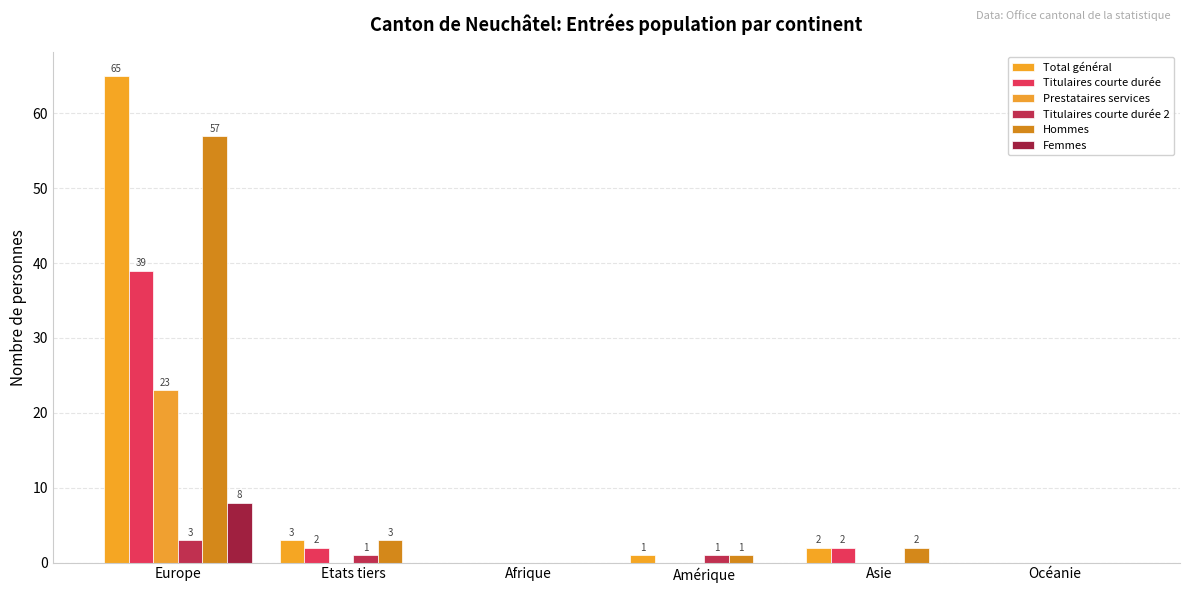

How many series are shown in this chart?

6